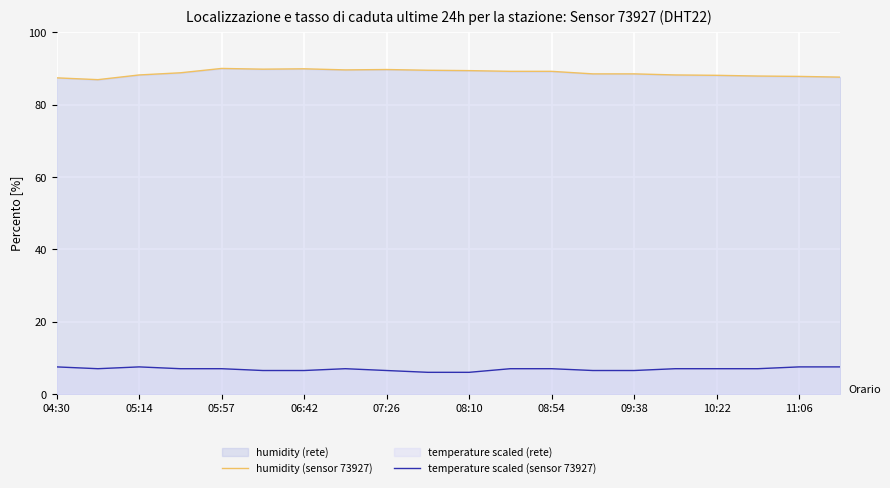

Is the value of temperature scaled (sensor 73927) at 09:38 greater than the value of humidity (sensor 73927) at 05:14?

No